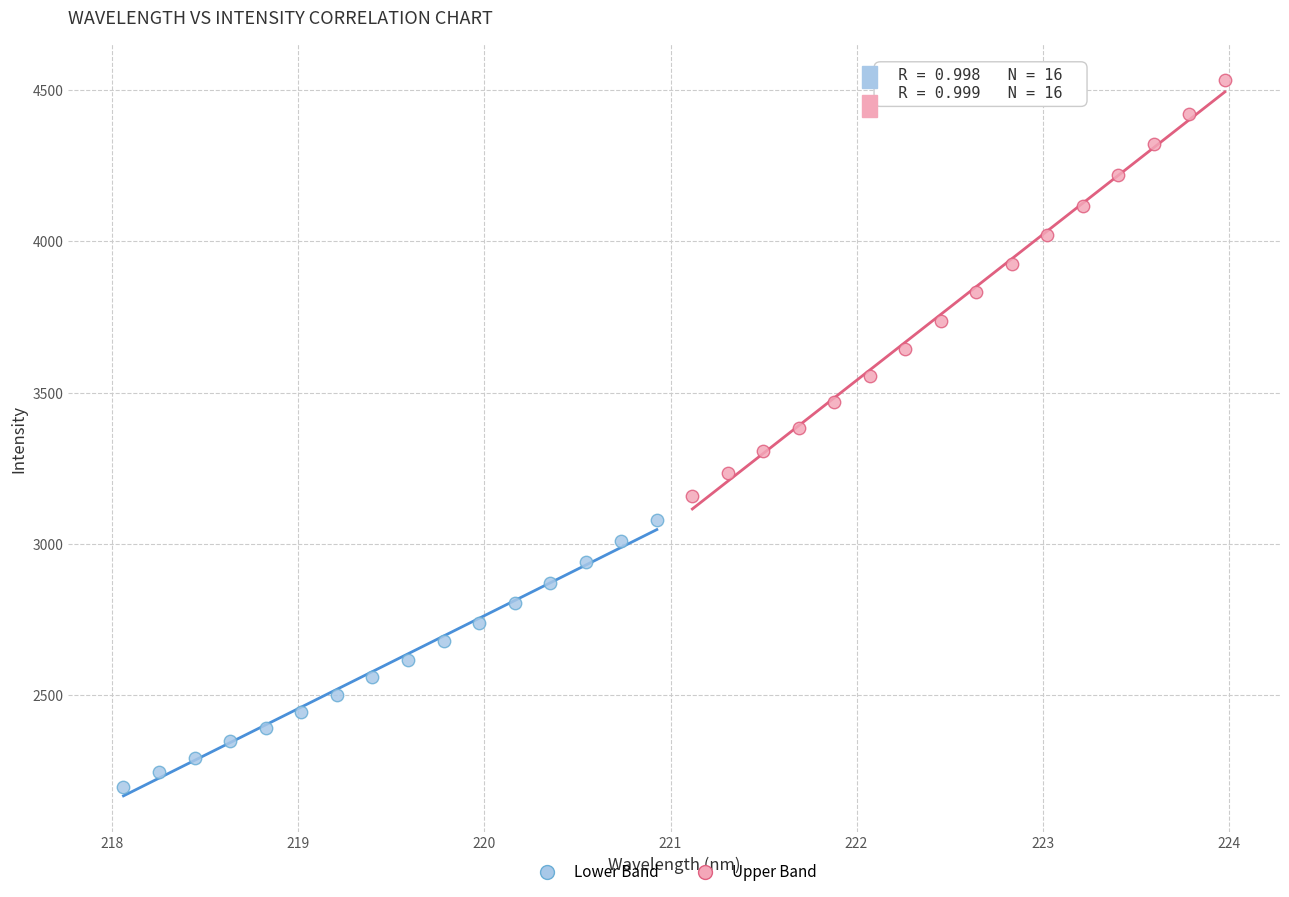

Which series contains the lowest Y value?

Lower Band